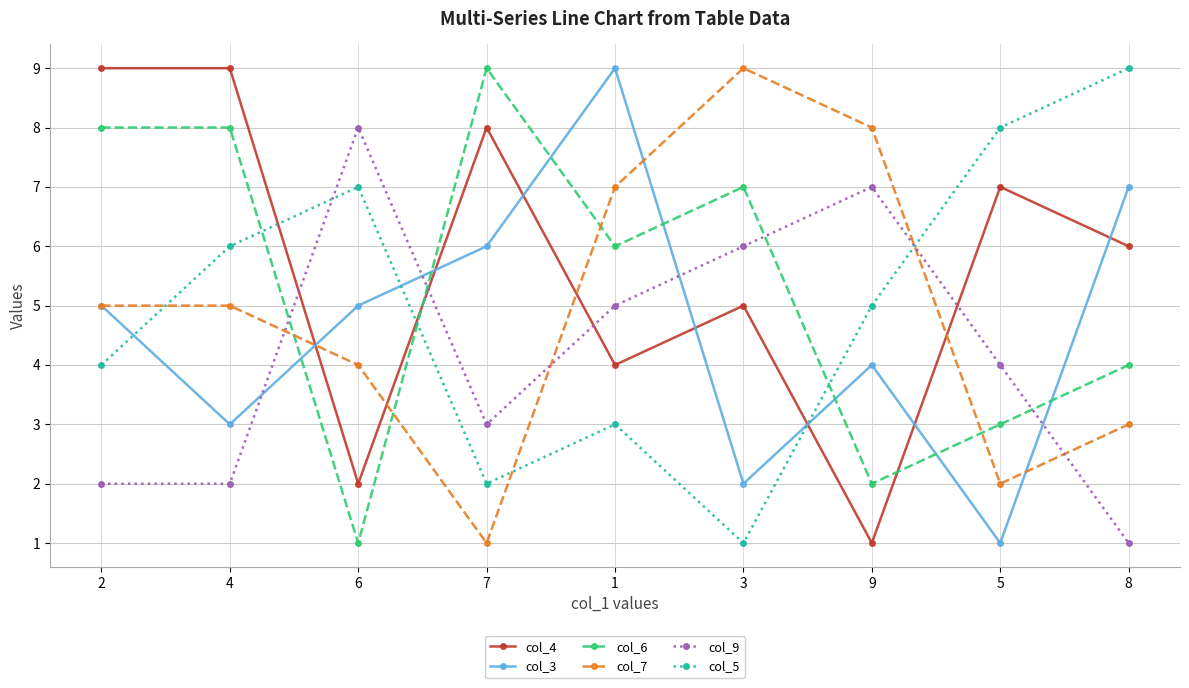

What is the difference between the highest and lowest values at 1?

6